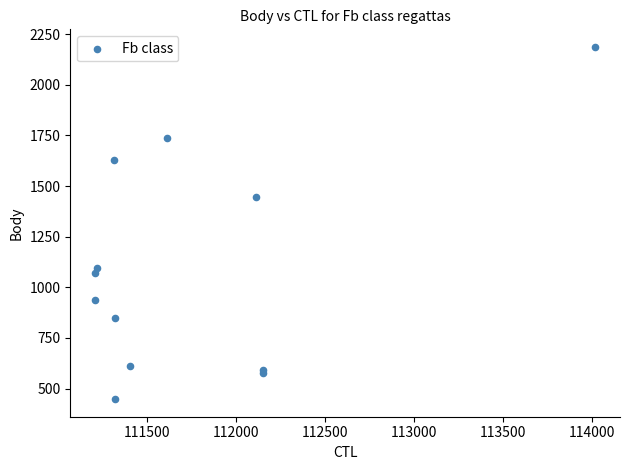

What Y value in the scatter plot is closest to 1317?

1448